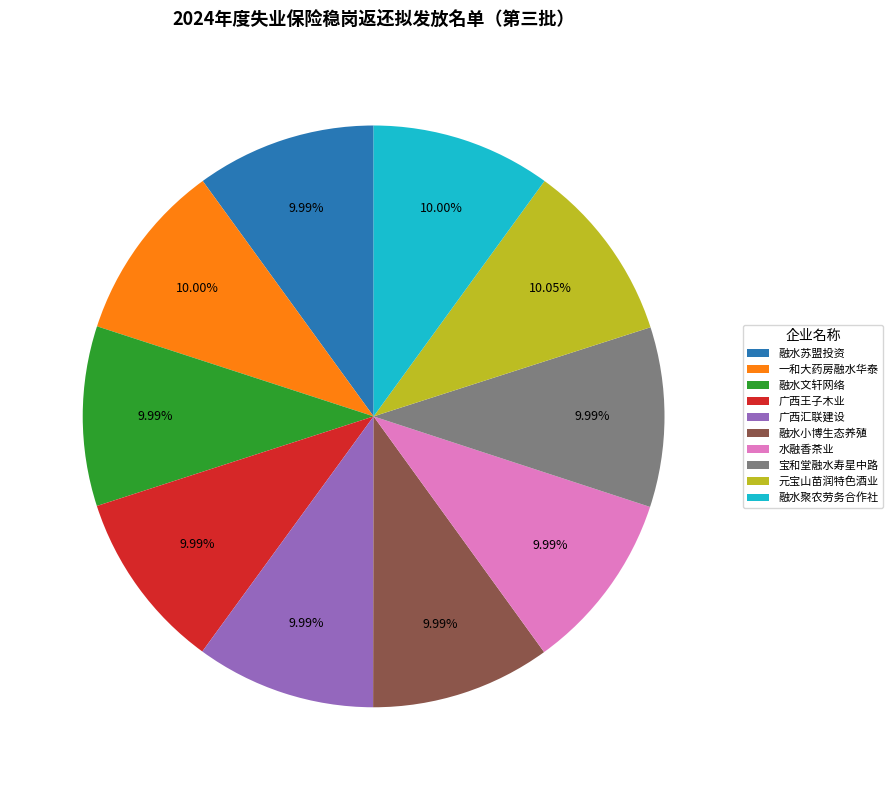

Is the sum of 融水苏盟投资 and 广西汇联建设 greater than half?

No